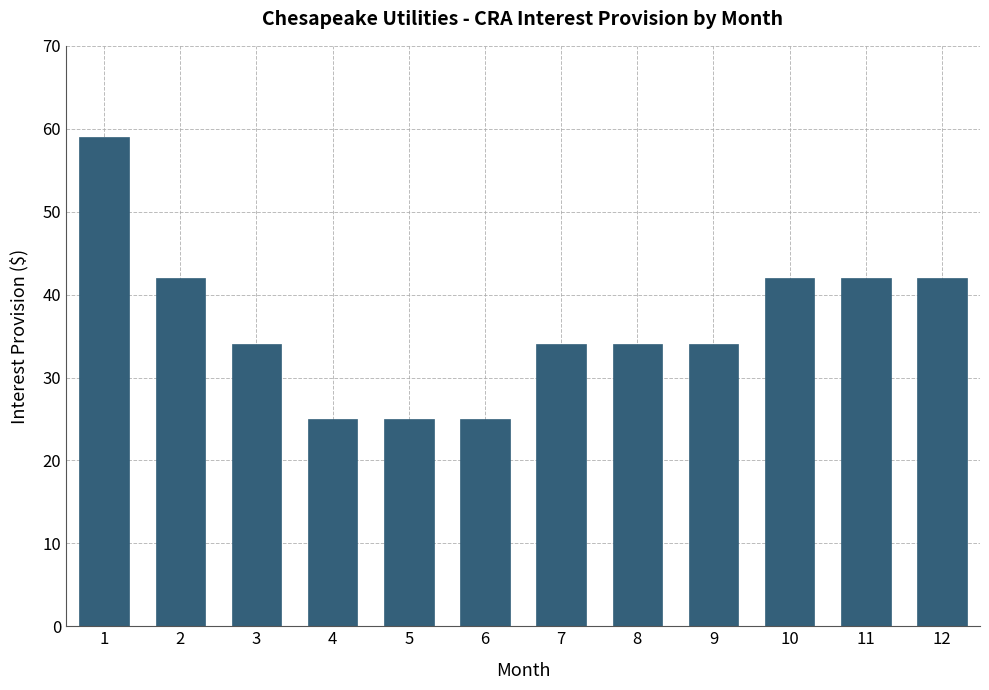

Reading left to right, list all the values displayed in this chart.

59	42	34	25	25	25	34	34	34	42	42	42